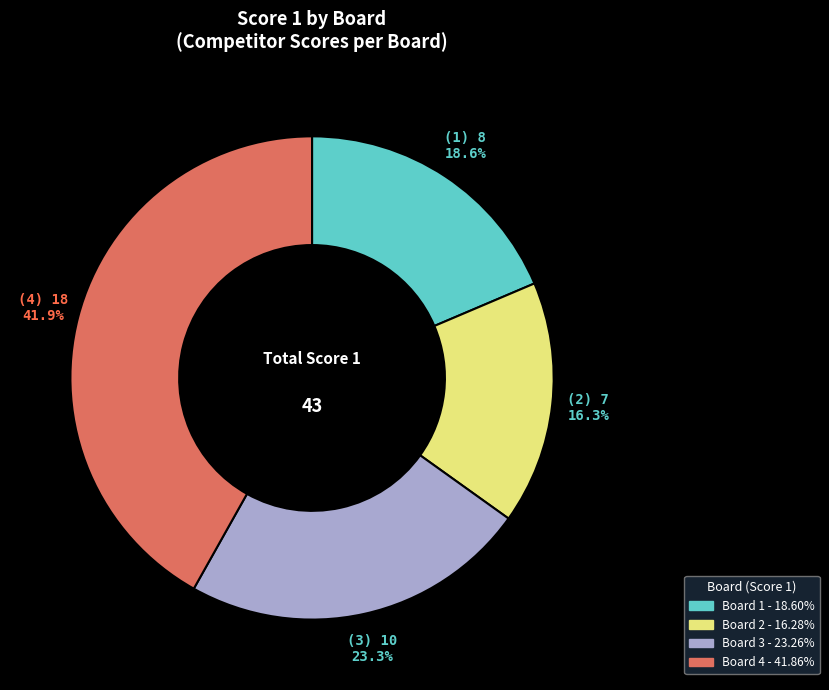

What portion of the pie excludes Board 1?

81.4%